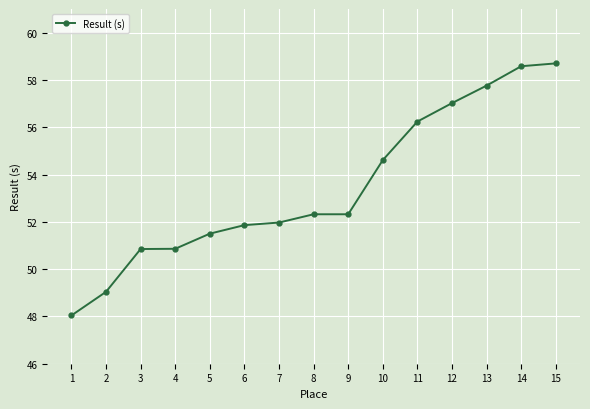

Read the value at 3.

50.9